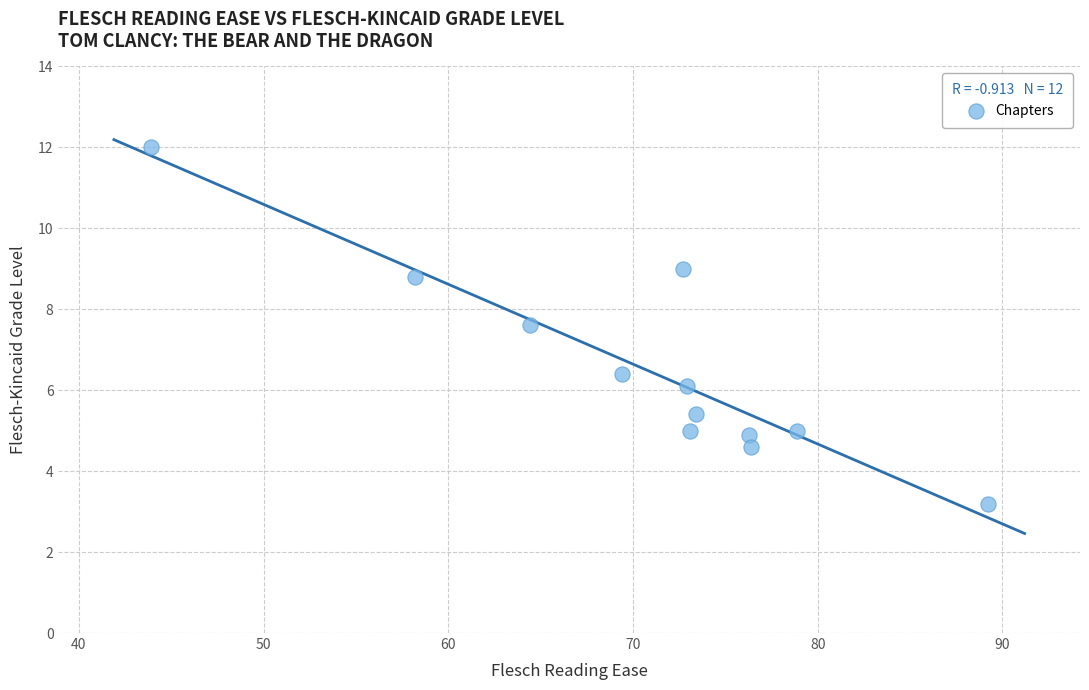

What is the range of Y values (max minus min)?

8.8